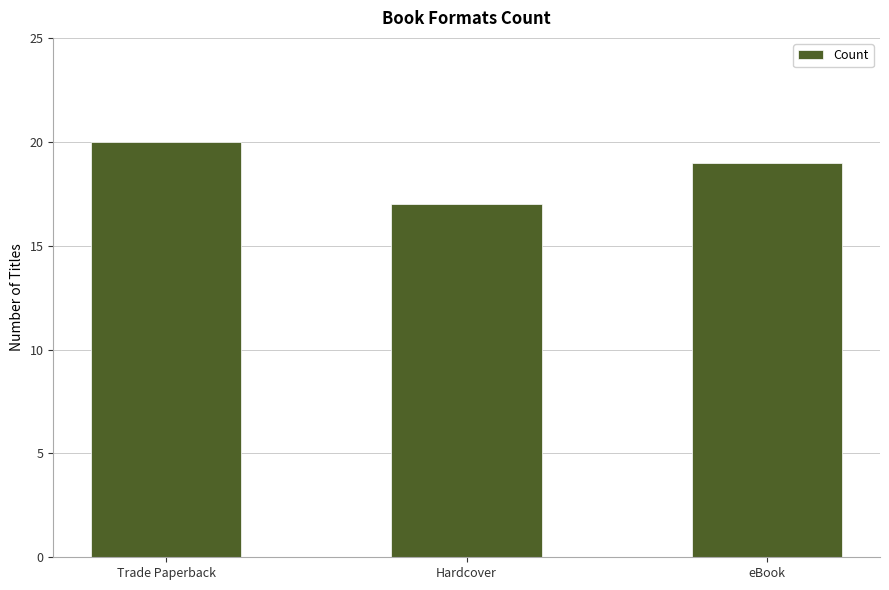

What is the average value?

19